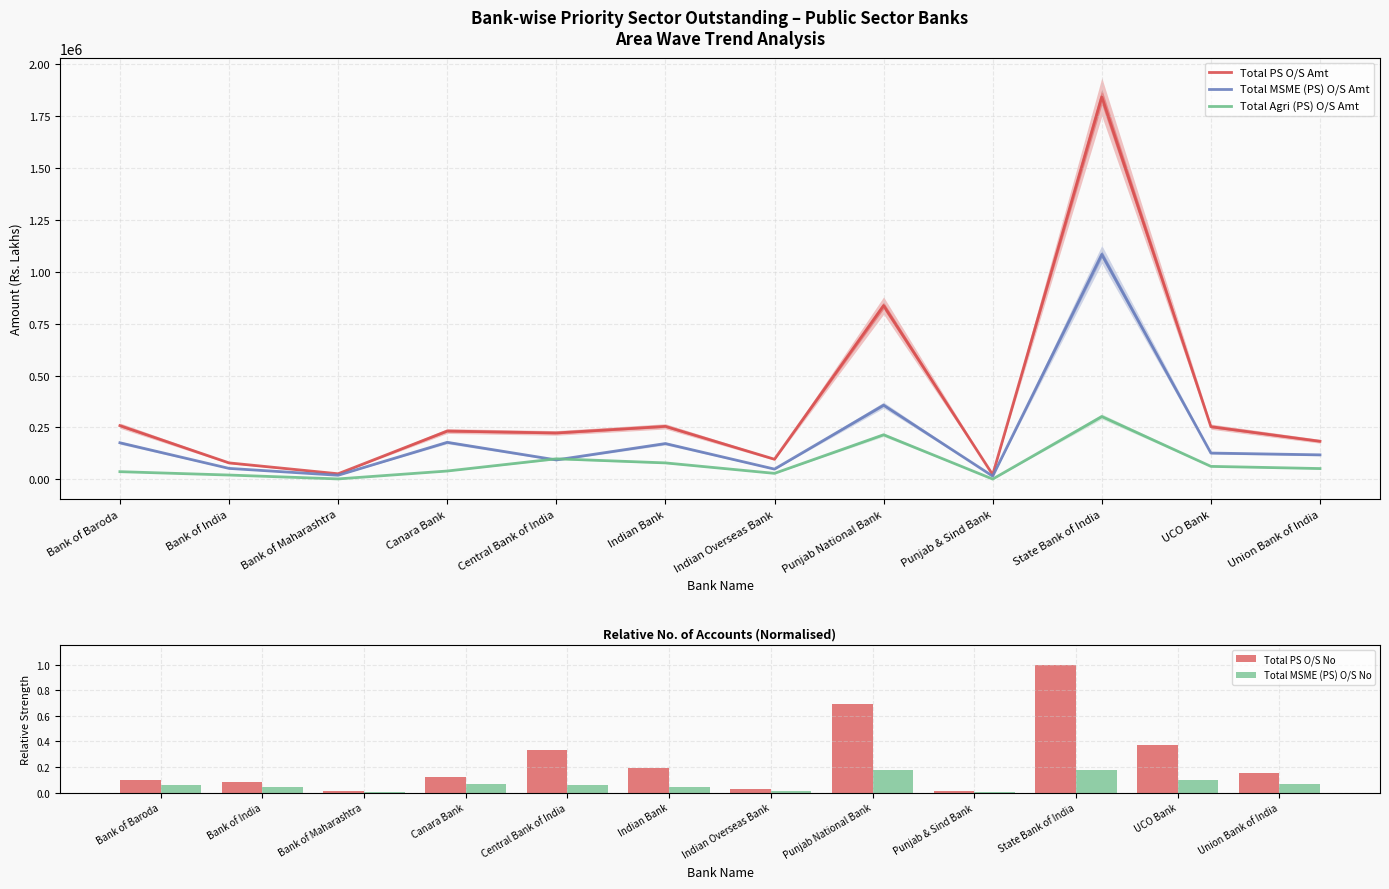

Between Bank of India and Punjab & Sind Bank, which is larger?

Bank of India